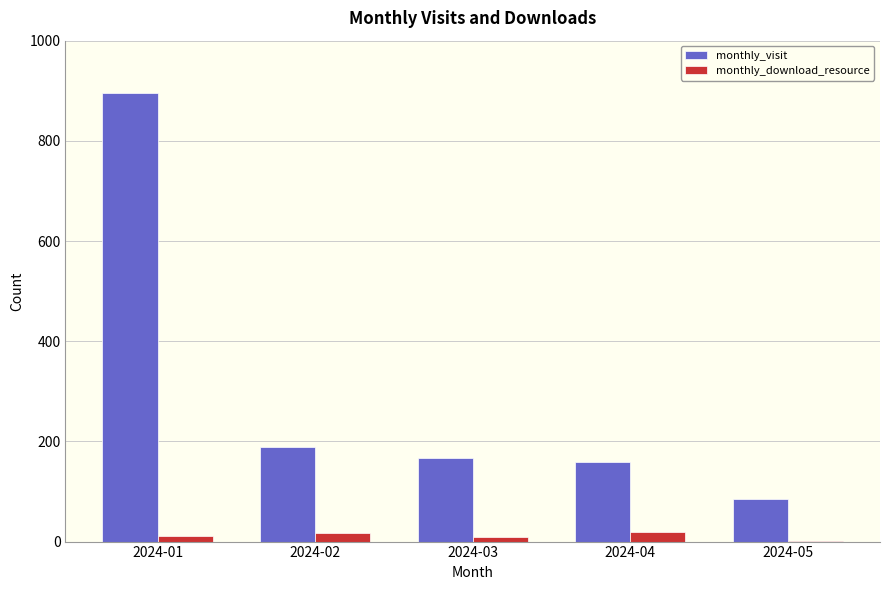

Which series has the largest total across all categories?

monthly_visit